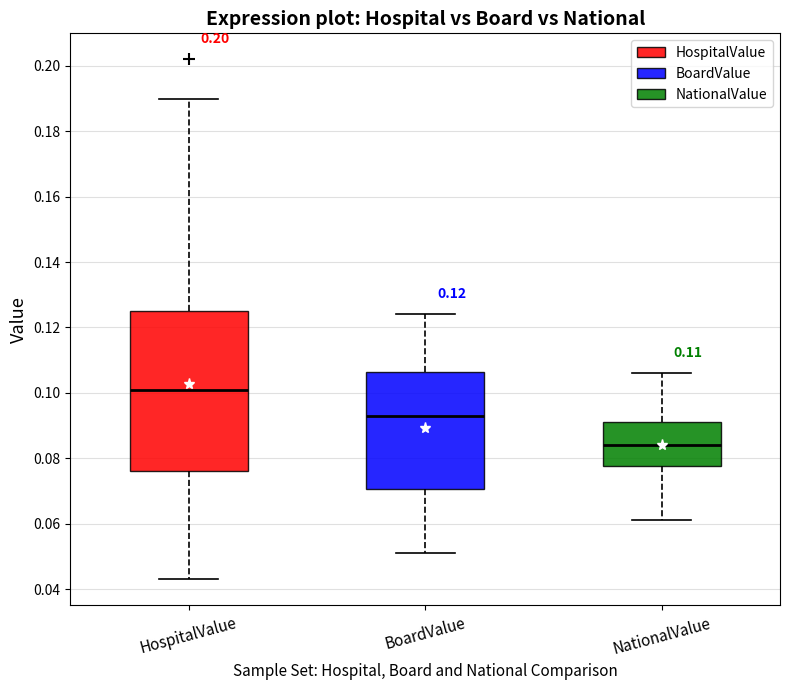

Which box's median line is the lowest?

NationalValue